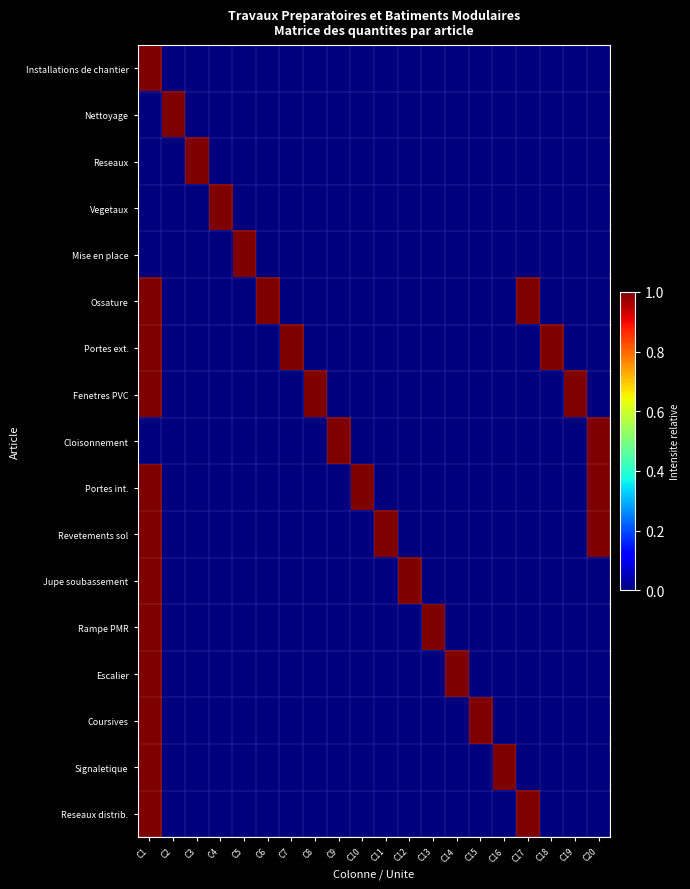

Rank the series at C3 from highest to lowest value.

Reseaux, Installations de chantier, Nettoyage, Vegetaux, Mise en place, Ossature, Portes ext., Fenetres PVC, Cloisonnement, Portes int., Revetements sol, Jupe soubassement, Rampe PMR, Escalier, Coursives, Signaletique, Reseaux distrib.